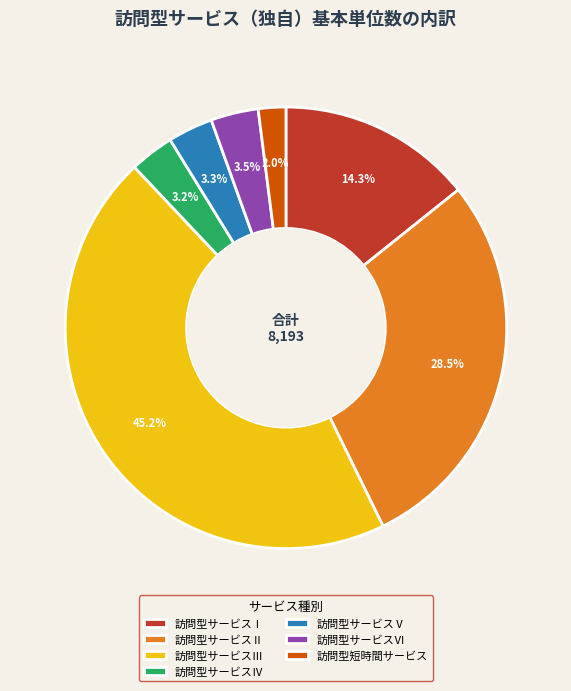

Count the number of slices in the pie.

7